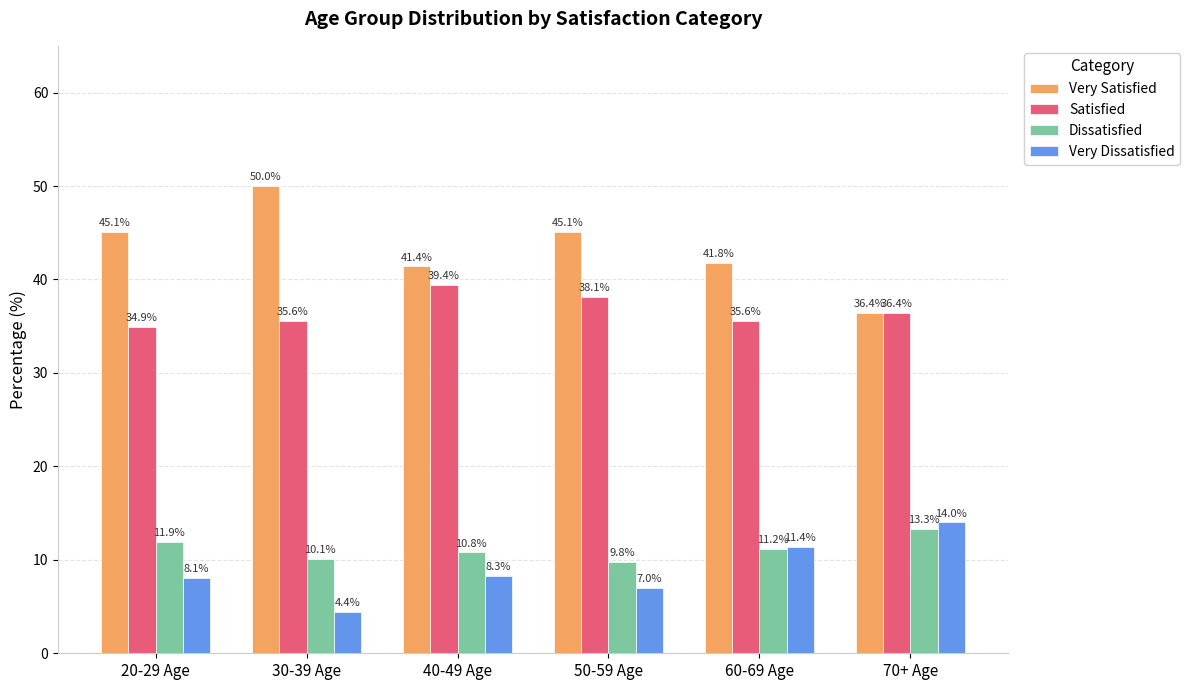

At 30-39 Age, list the series in order from smallest to largest.

Very Dissatisfied, Dissatisfied, Satisfied, Very Satisfied